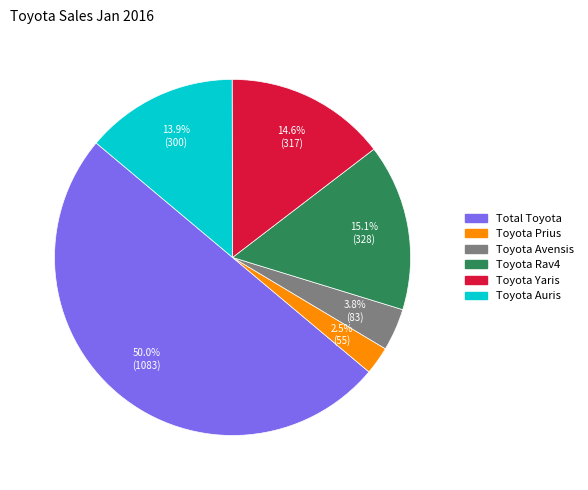

Is it true that Total Toyota is 50% of the pie?

True